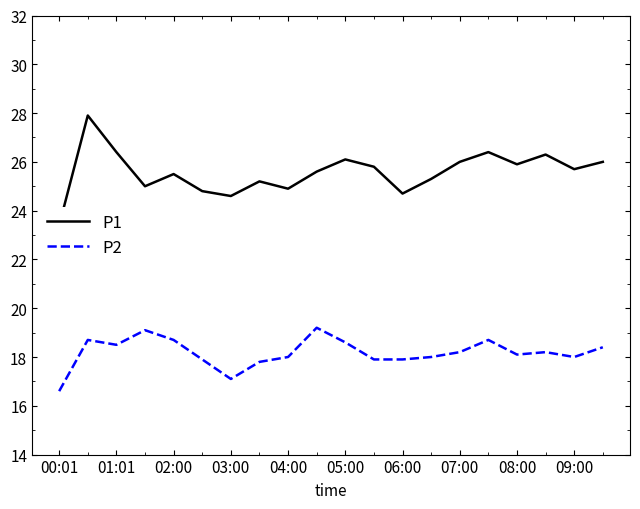

What is the difference between the maximum and minimum values in the P2 series?

2.6